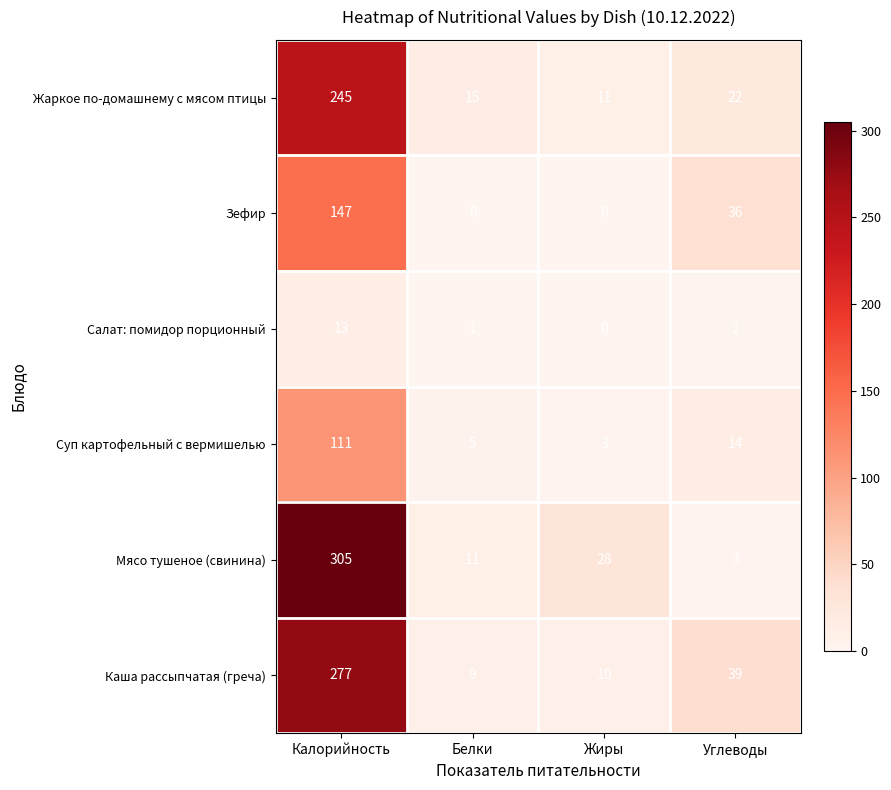

What is the maximum value shown in the chart?

305